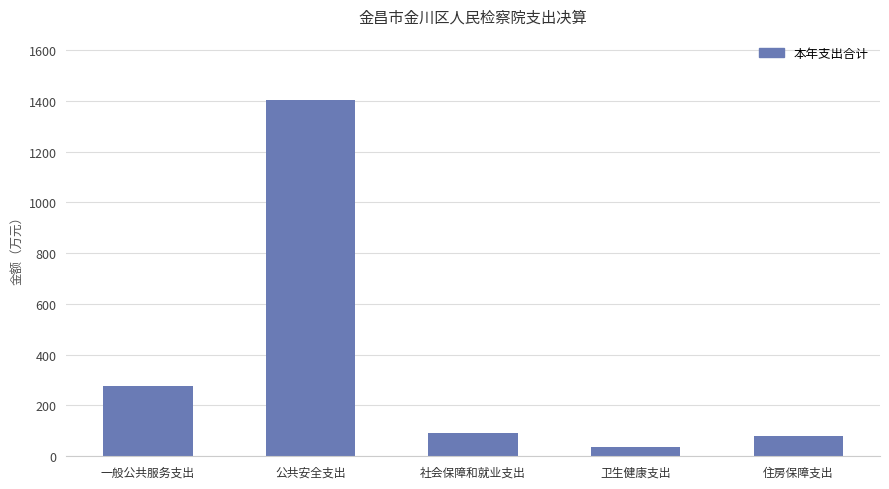

At which label is the value closest to 719?

一般公共服务支出